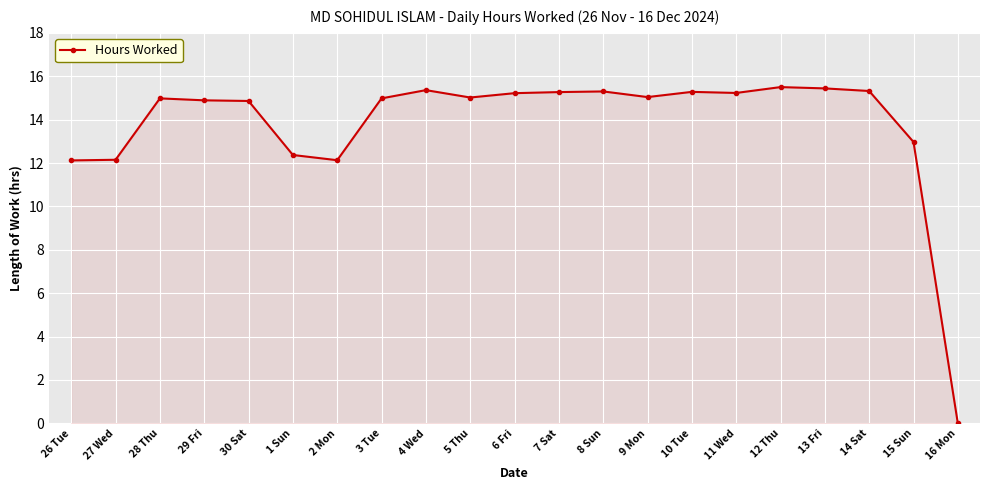

True or false: the data shows 7.9 at 28 Thu.

False